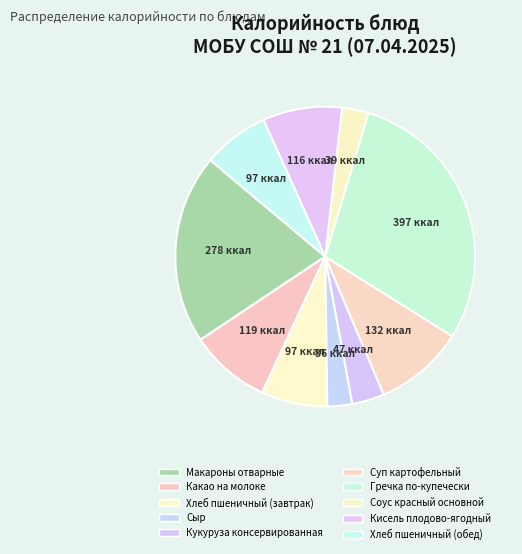

How many segments does this pie chart have?

10